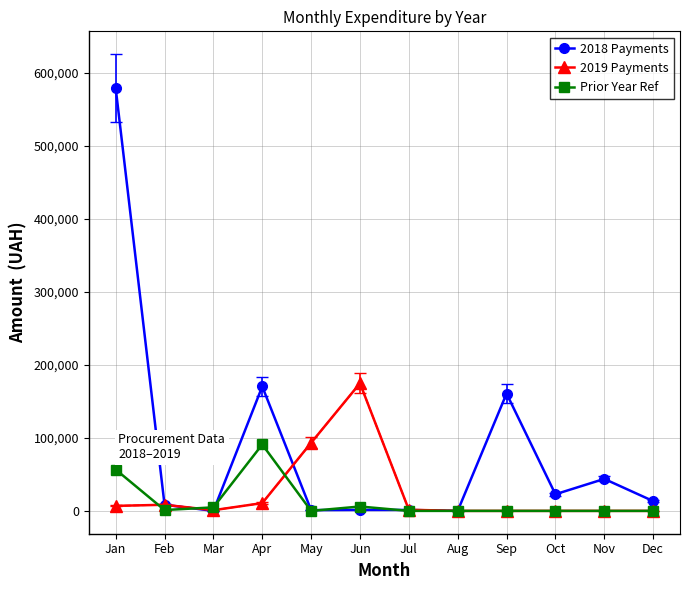

List the series in order of their peak value, highest first.

2018 Payments, 2019 Payments, Prior Year Ref